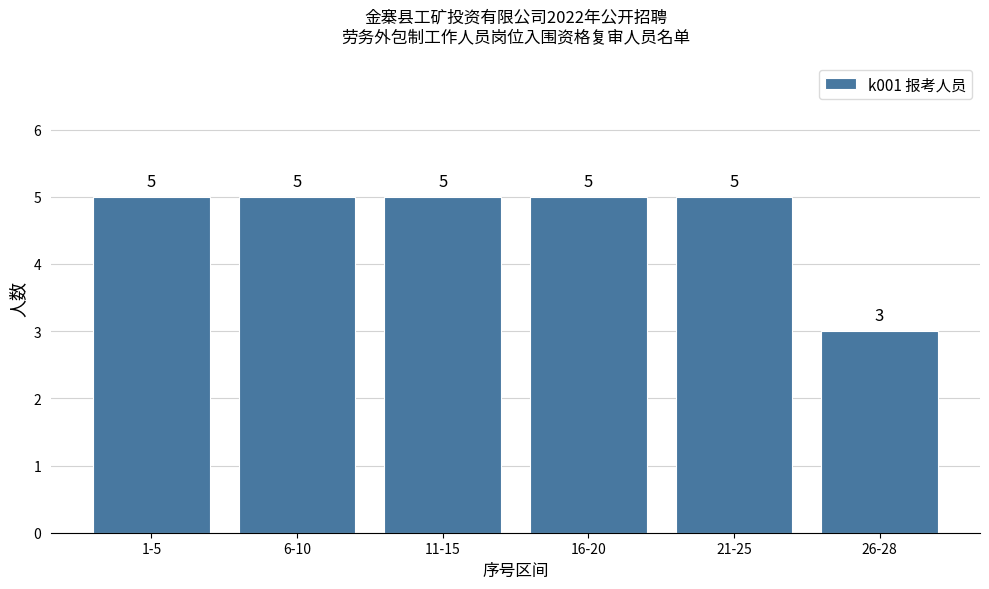

Read the value at 26-28.

3